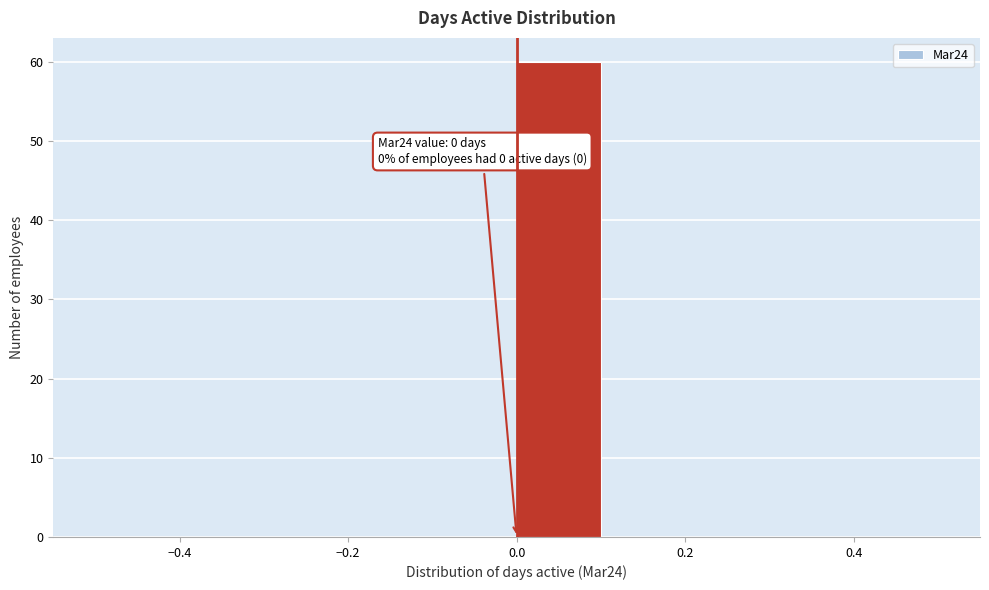

Over which range of the x-axis is the bar tallest?

0.0 to 0.1